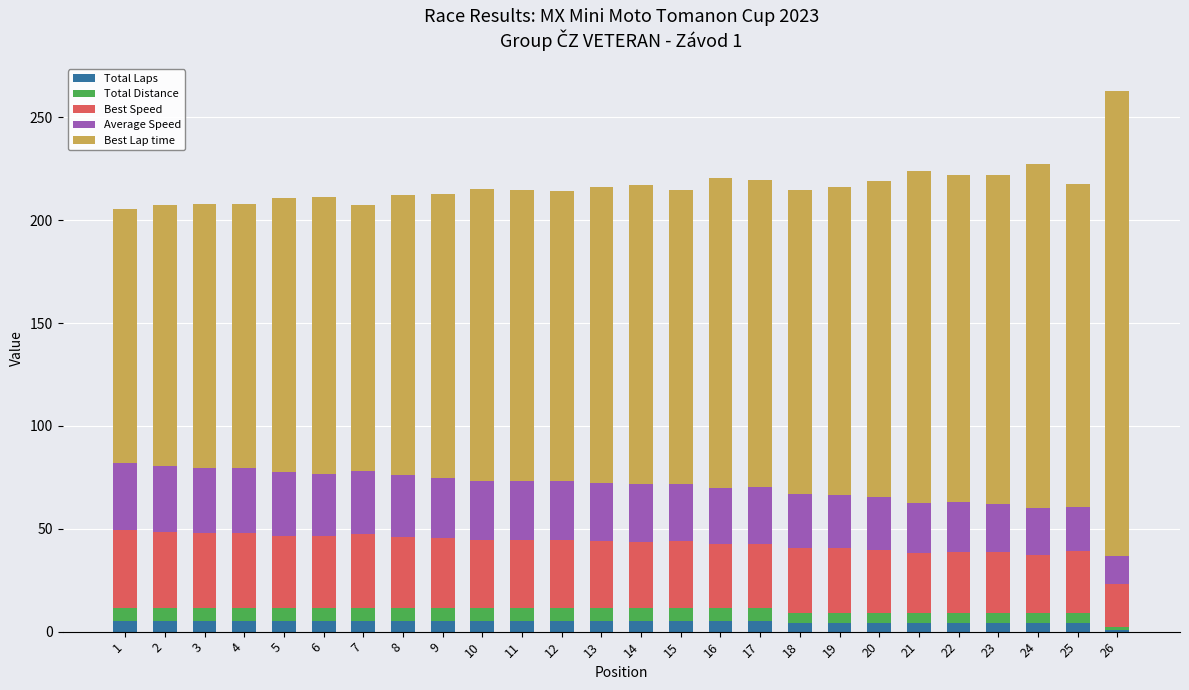

What is the total value across all series at 6?

211.3